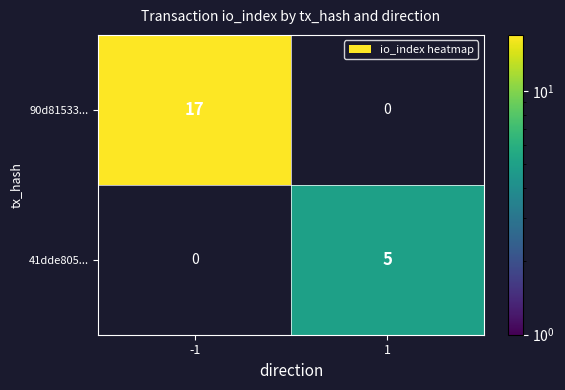

The 90d81533... series shows 30 at -1. True or false?

False